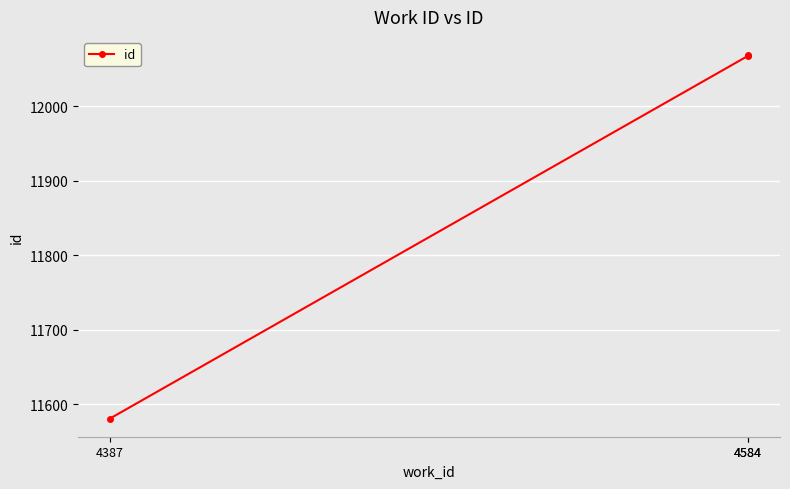

What is the approximate value at 4584, to the nearest 50?

12050